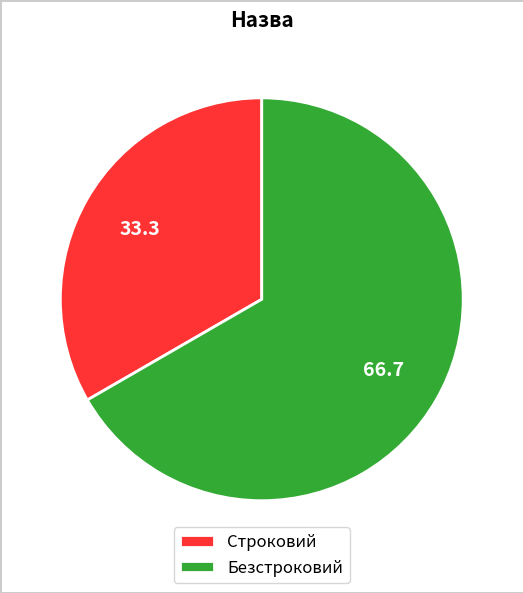

Do Безстроковий and Строковий together represent more than half of the pie?

Yes